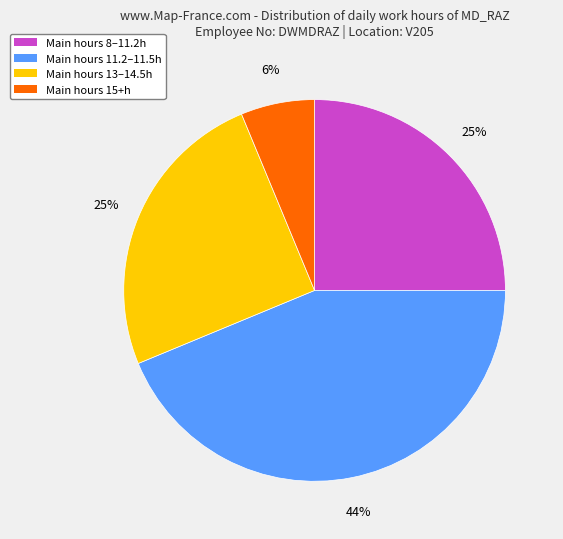

Is Main hours 13–14.5h the majority of the pie?

No